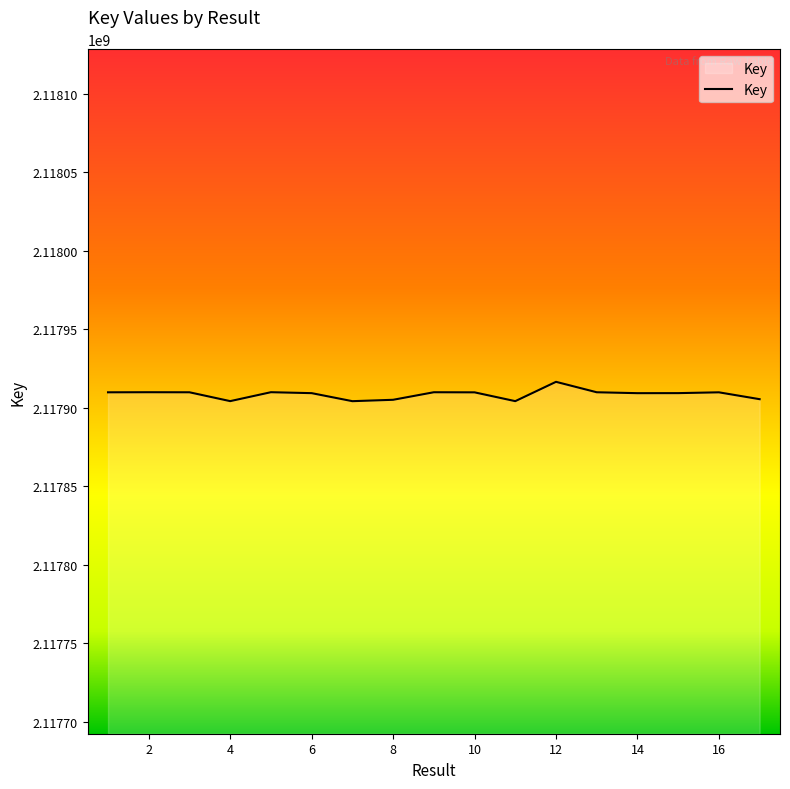

What is the difference between the maximum and minimum values?

12319